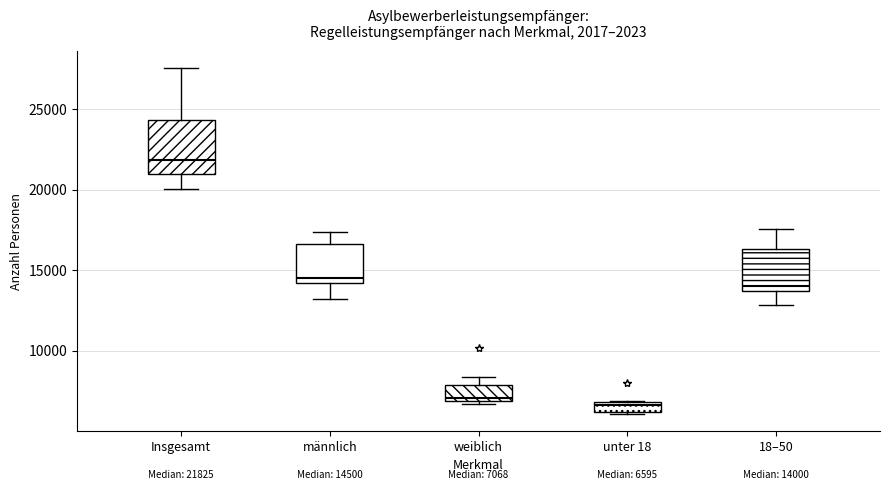

Which box is the tallest, from its lower edge to its upper edge?

Insgesamt